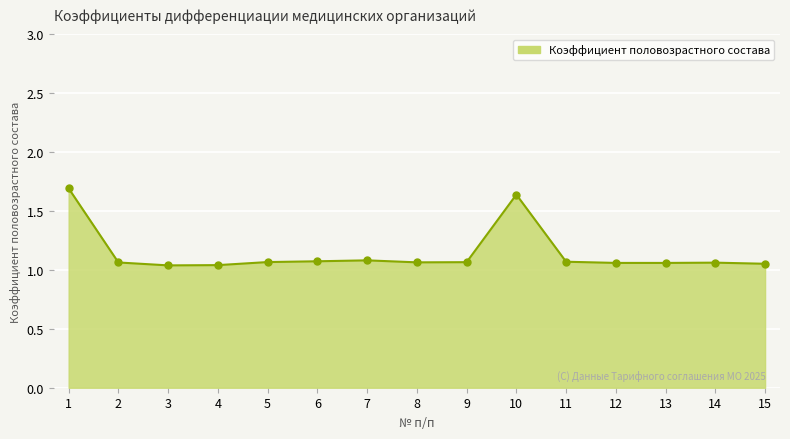

Between 2 and 10, which is larger?

10